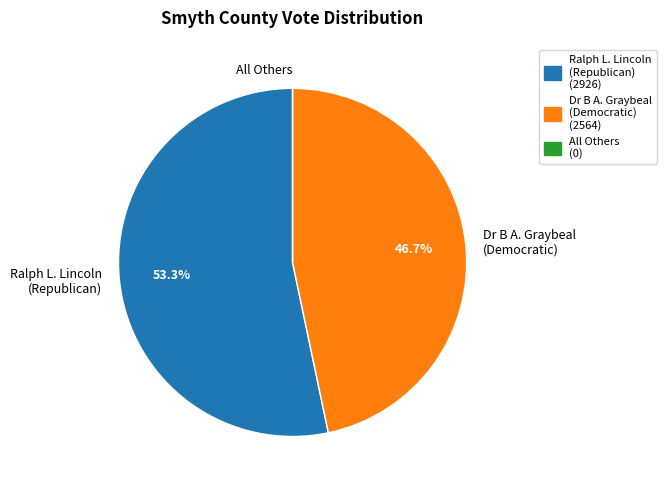

Approximately how many times larger is the value at Dr B A. Graybeal (Democratic) compared to Ralph L. Lincoln (Republican)?

0.9